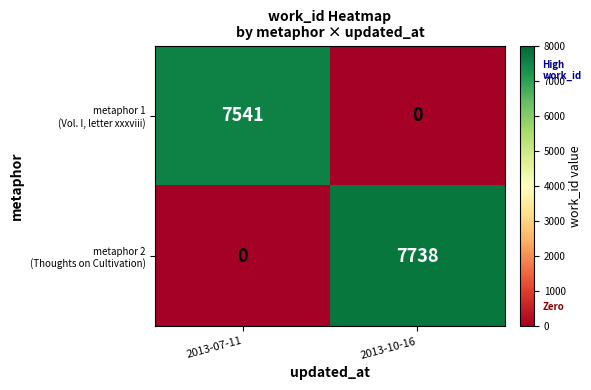

Which category has the highest value across all series?

2013-10-16